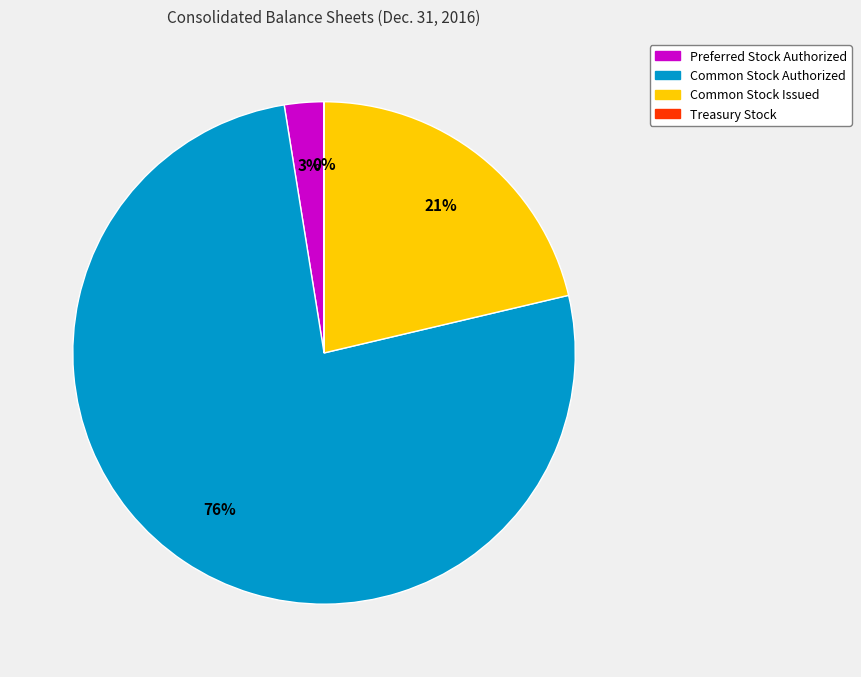

To the nearest percent, what is the average slice percentage?

25%